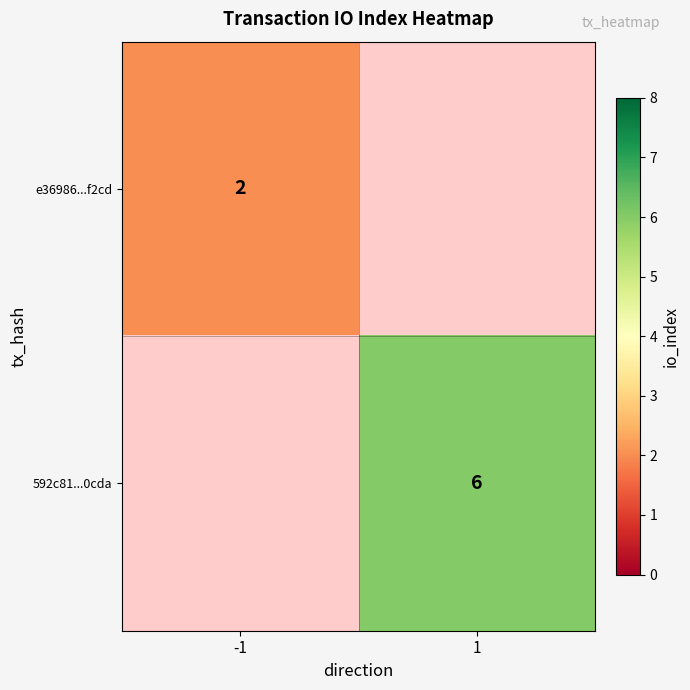

The value of 592c81...0cda at 1 is 6. True or false?

True